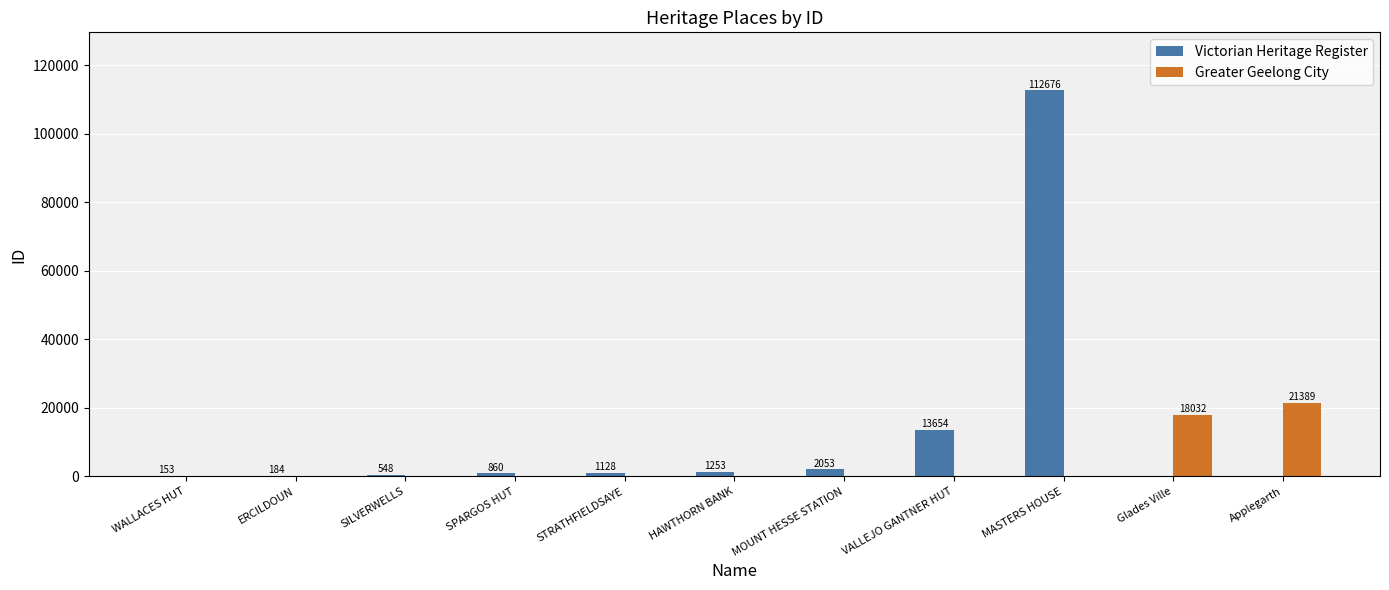

Count the number of data series in this chart.

2